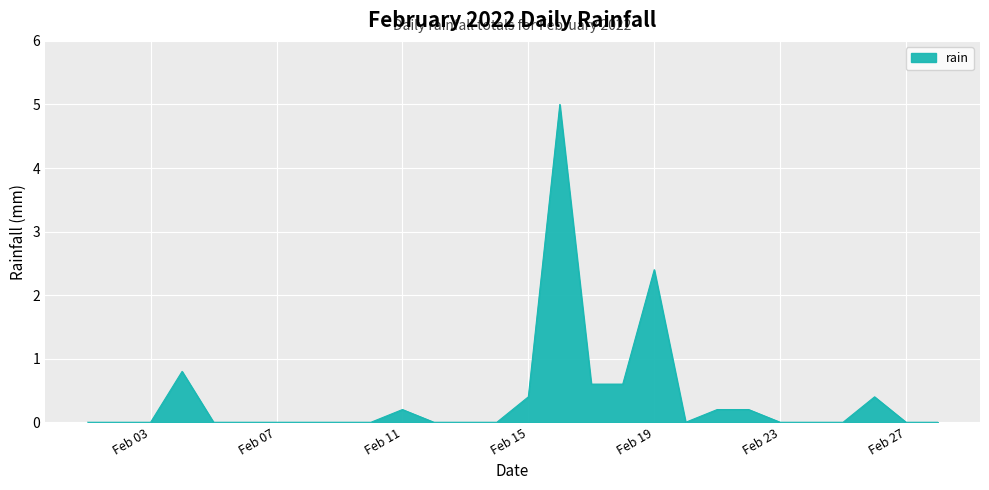

What is the greatest value displayed?

5.0